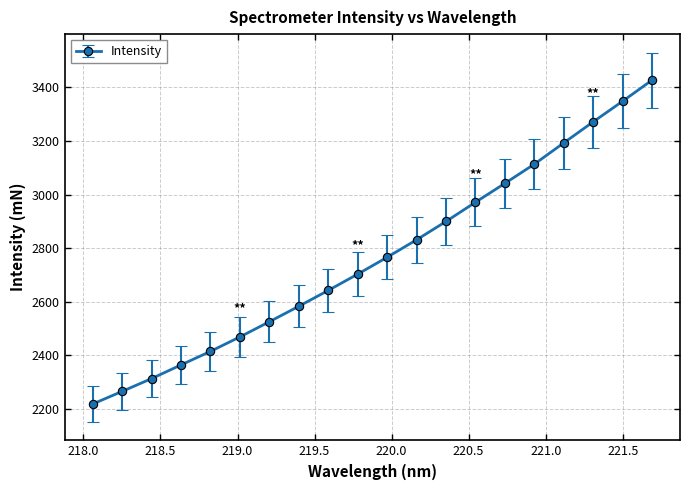

What is the maximum value shown in the chart?

3427.0